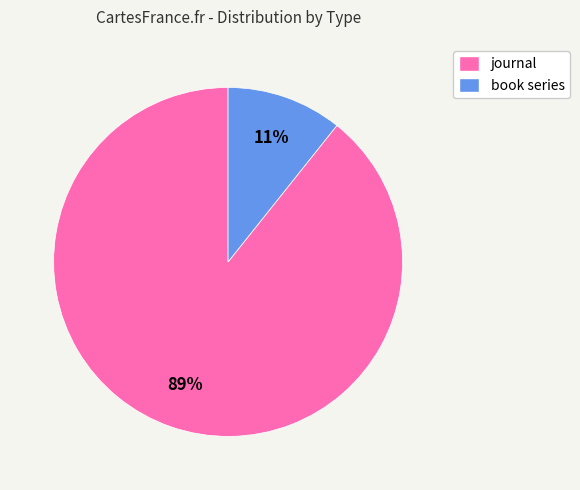

To the nearest percent, what is the average slice percentage?

50%